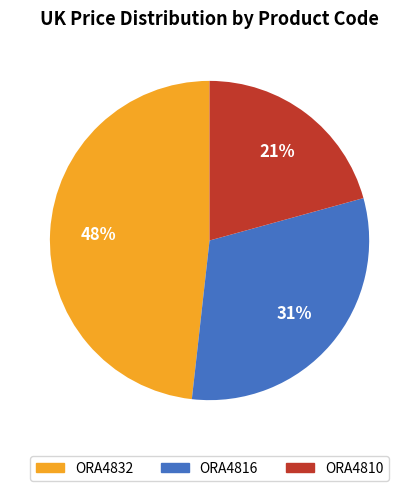

Which slice is the largest?

ORA4832